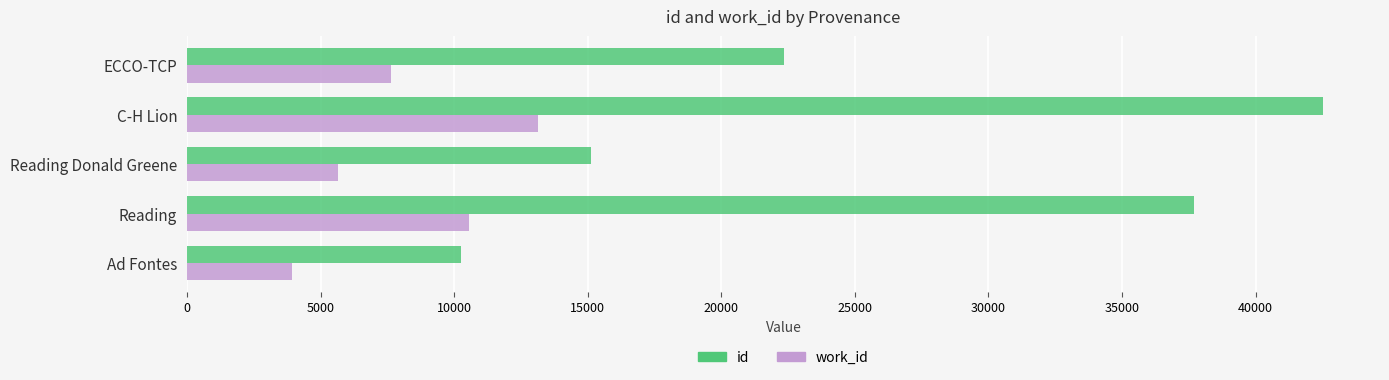

What is the minimum value for work_id?

3948